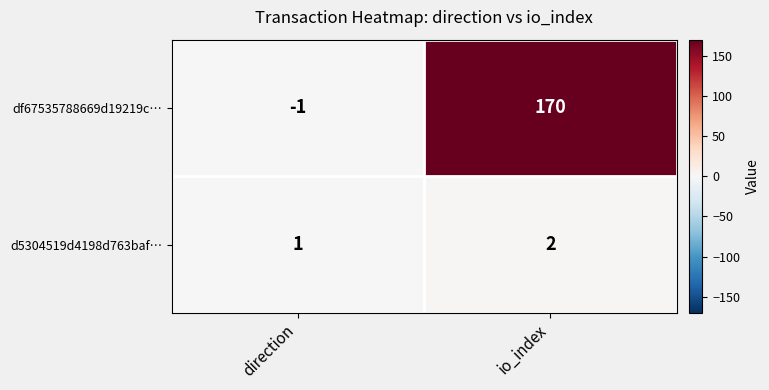

What is the sum of the d5304519d4198d763baf… values at io_index and direction?

3